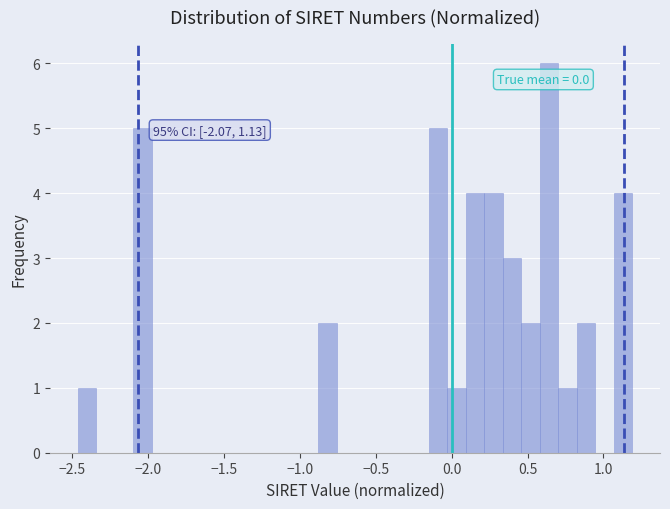

Around what value on the x-axis is the tallest bar? Give the approximate position of its centre, as read against the axis.

0.65